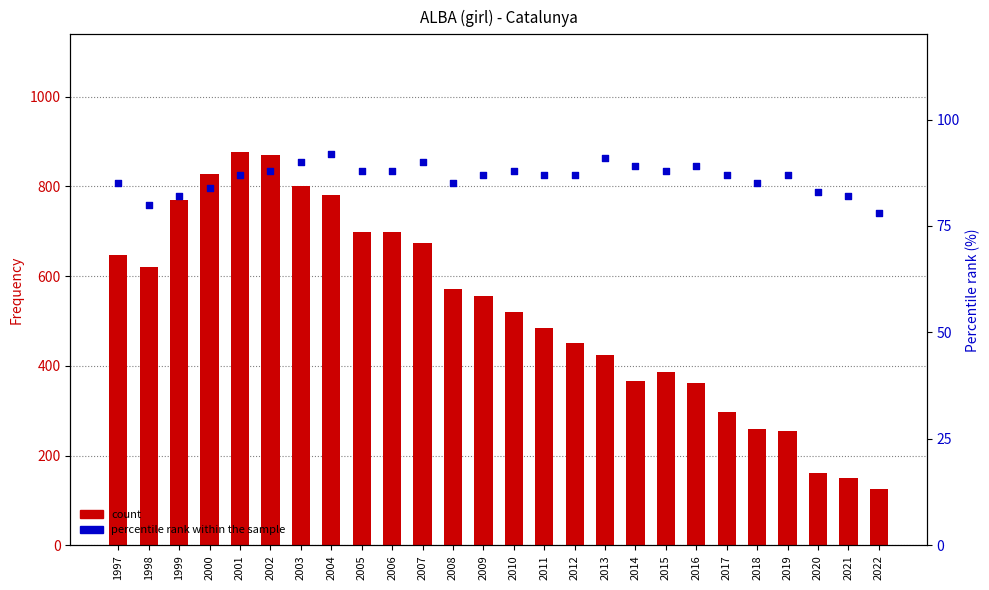

At how many categories does at least one series exceed 301?

20